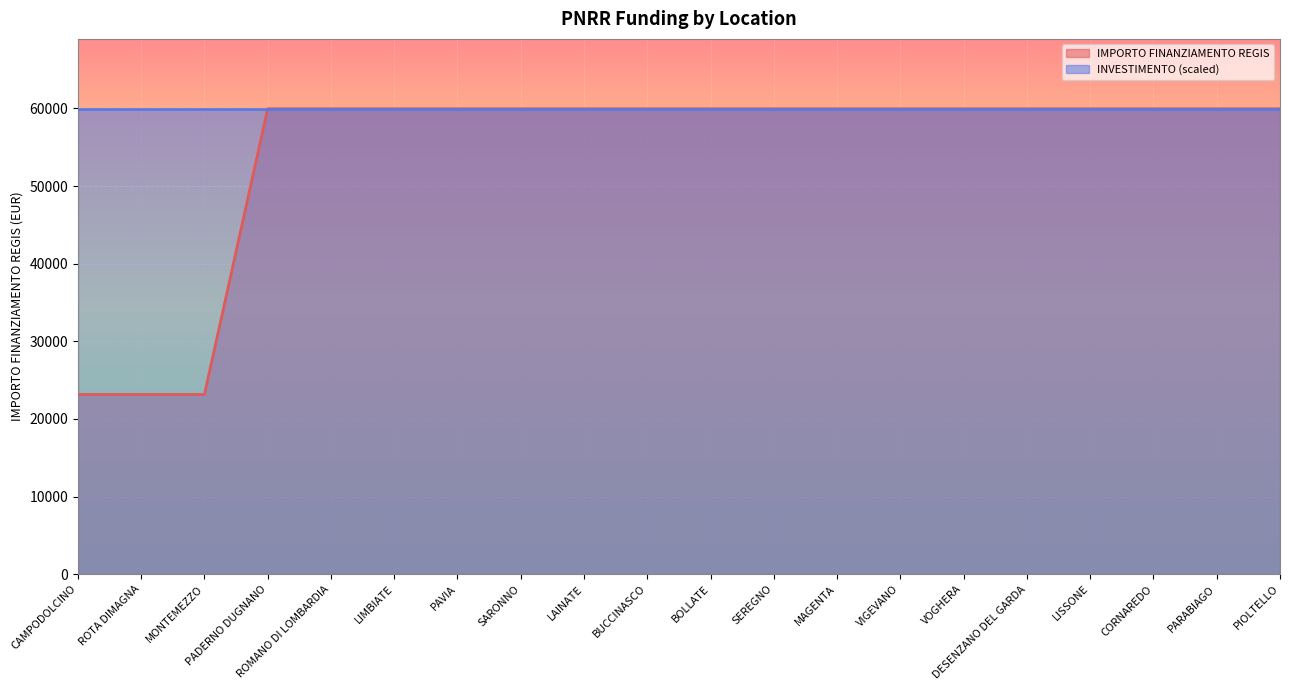

Rank the categories by value from highest to lowest.

PADERNO DUGNANO, ROMANO DI LOMBARDIA, LIMBIATE, PAVIA, SARONNO, LAINATE, BUCCINASCO, BOLLATE, SEREGNO, MAGENTA, VIGEVANO, VOGHERA, DESENZANO DEL GARDA, LISSONE, CORNAREDO, PARABIAGO, PIOLTELLO, CAMPODOLCINO, ROTA DIMAGNA, MONTEMEZZO